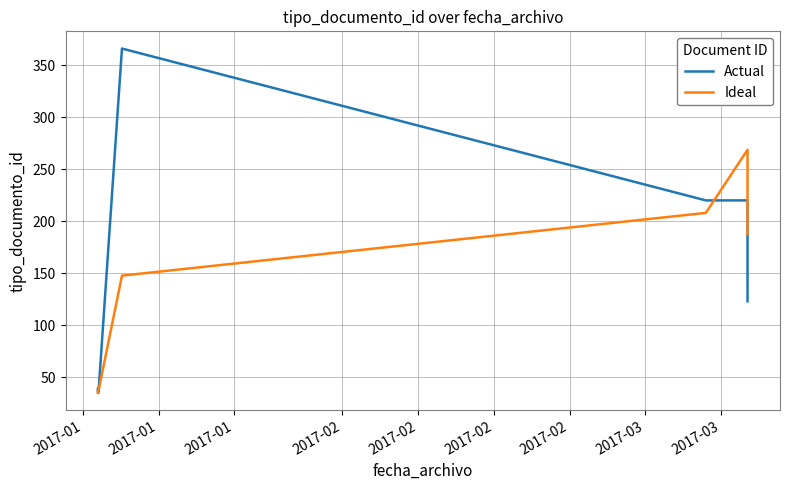

The value of Actual at 2017-03 is 330.7. True or false?

False